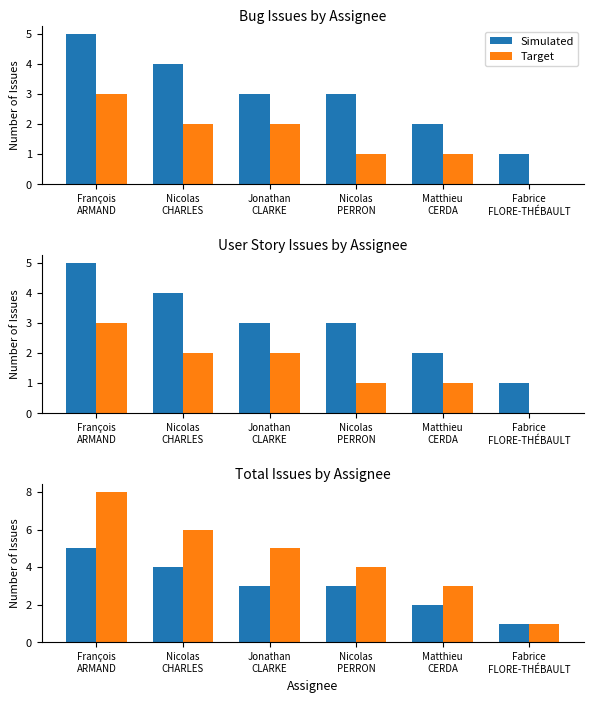

What value does the Simulated series have at Jonathan
CLARKE?

3